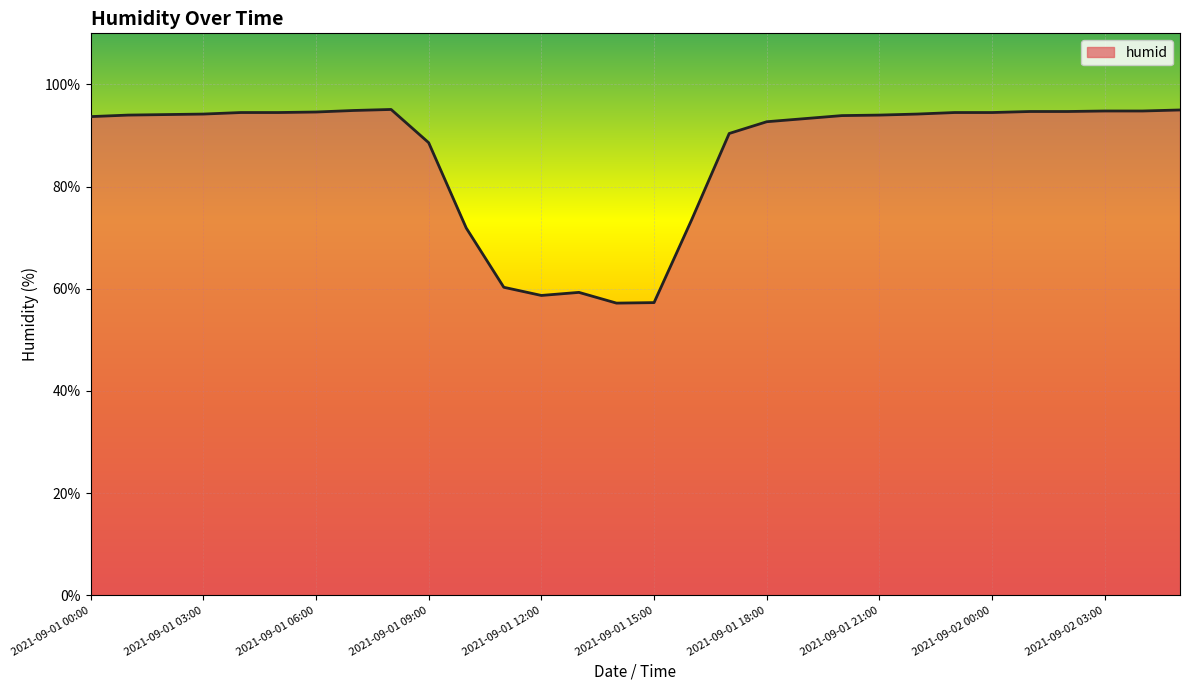

What is the smallest value displayed?

57.2